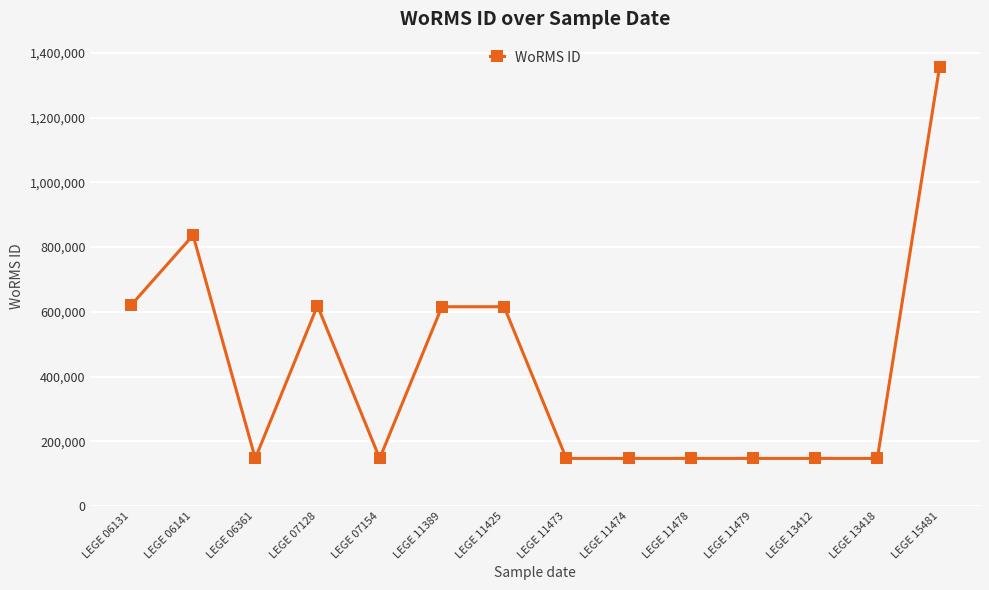

What is the value of the 11th point from the left?

146994